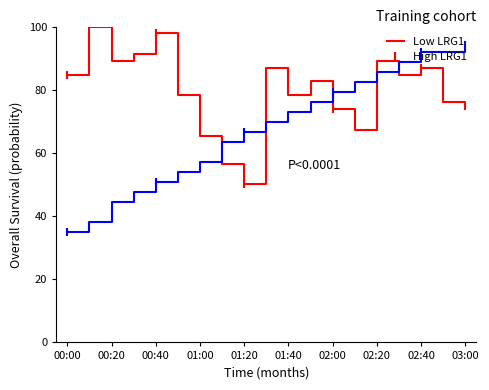

What is the smallest value displayed?

35.0